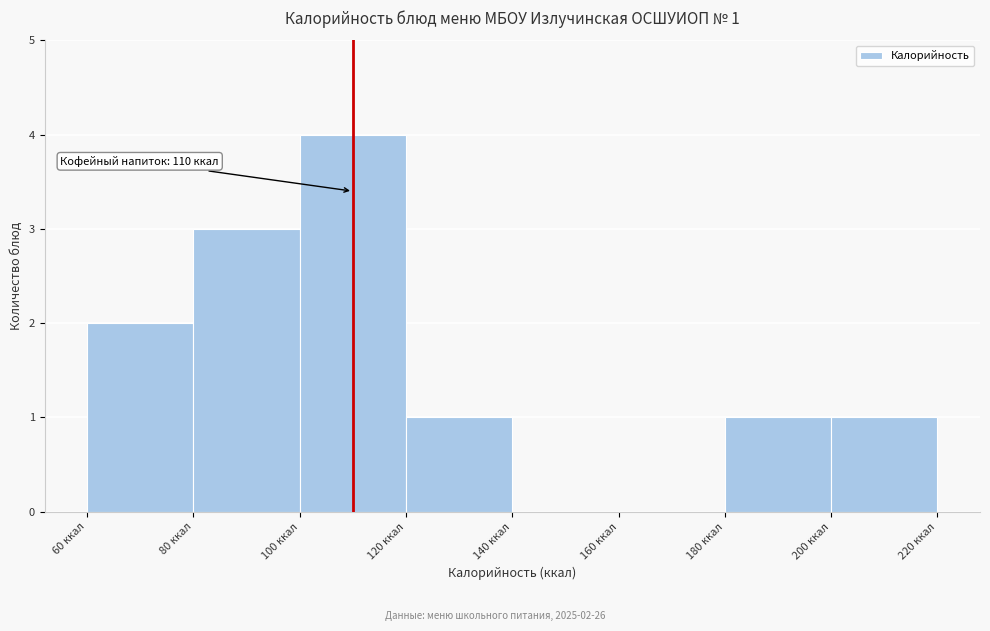

Which range on the x-axis has the tallest bar?

100 to 120